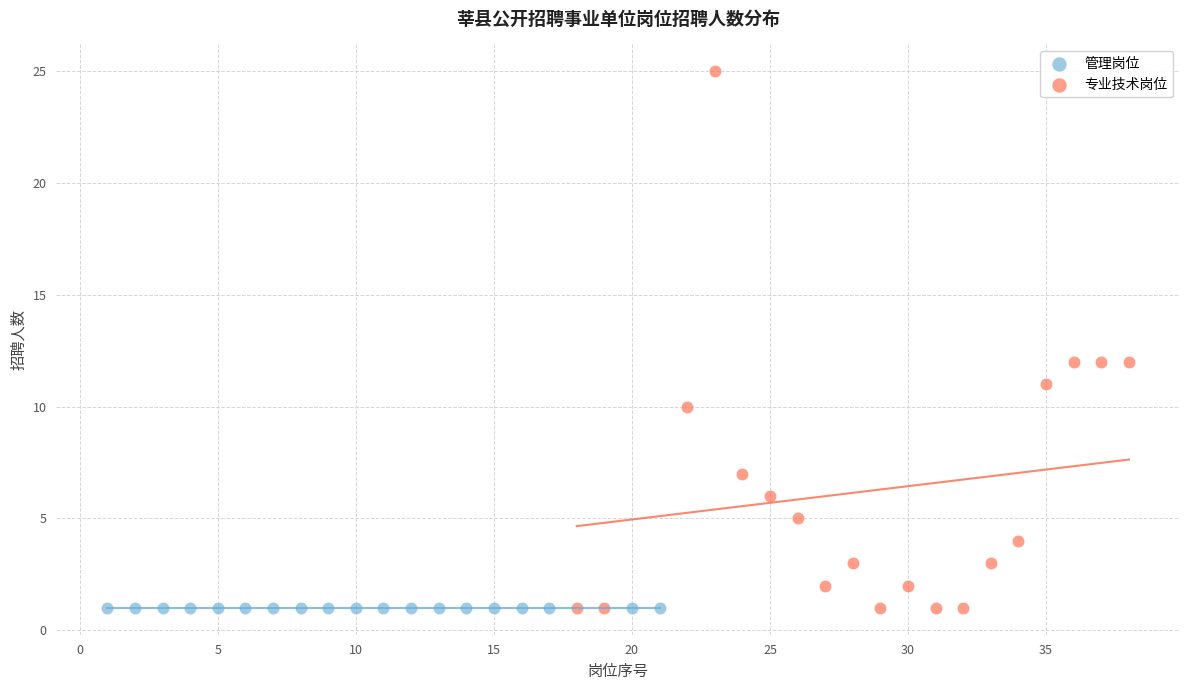

What are all the series names shown in the legend?

管理岗位, 专业技术岗位